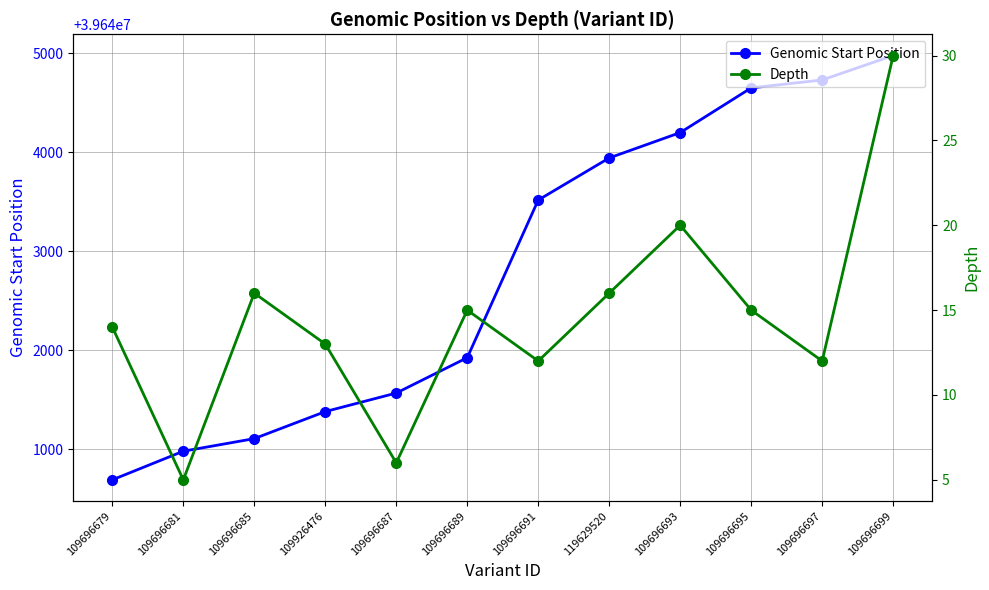

What is the minimum value for Depth?

5